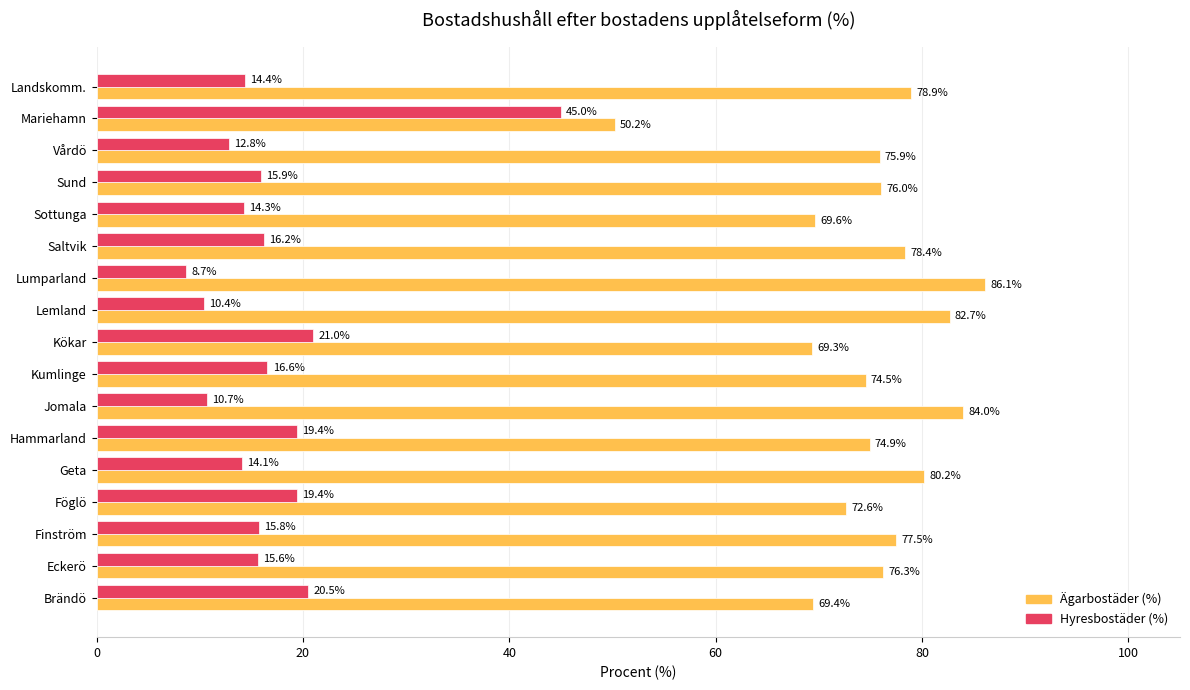

Is the value of Hyresbostäder (%) at Kumlinge greater than the value of Ägarbostäder (%) at Lemland?

No